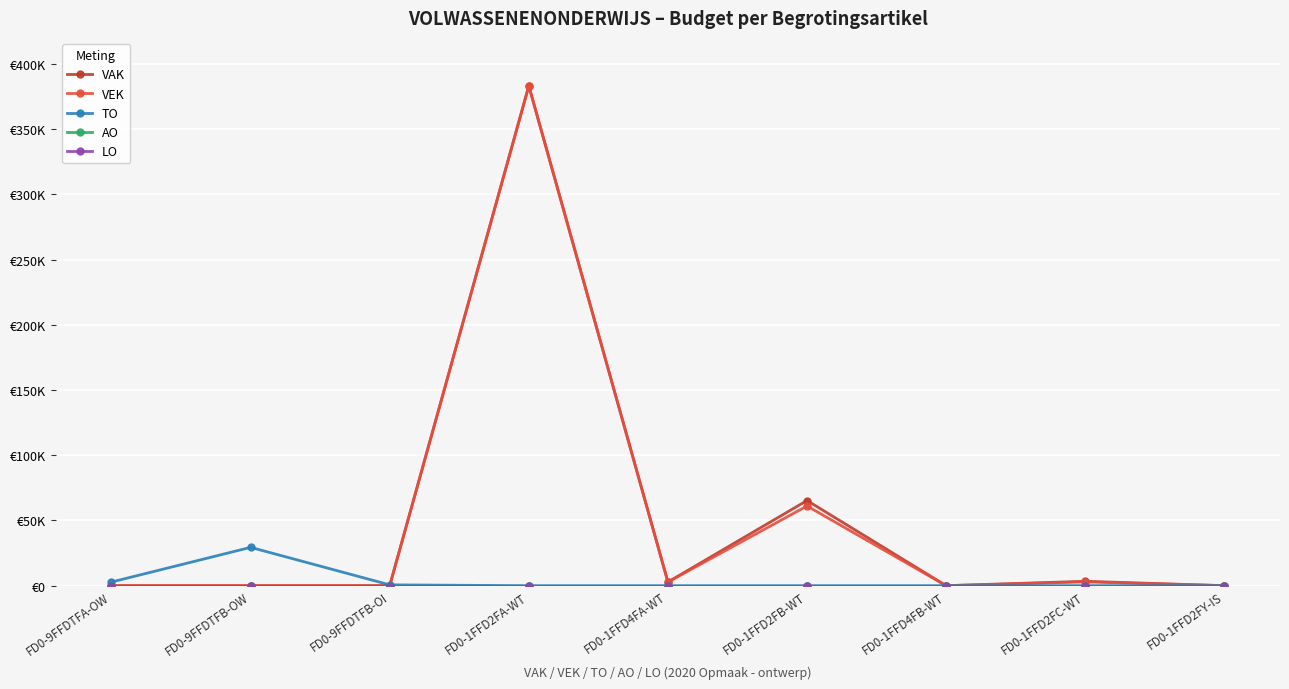

Count the number of data series in this chart.

5